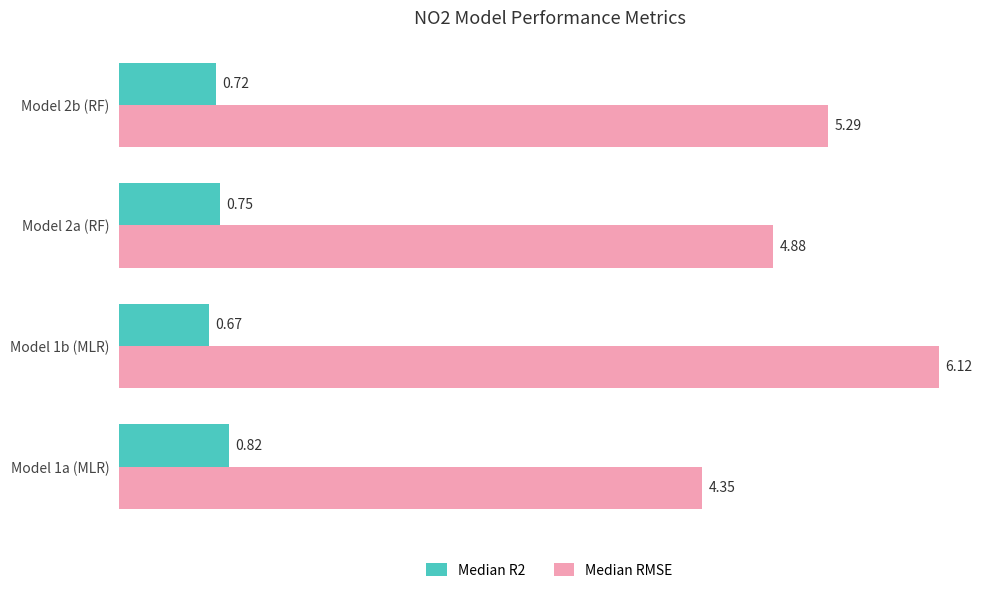

Is the value of Median R2 at Model 2b (RF) greater than the value of Median RMSE at Model 1a (MLR)?

No